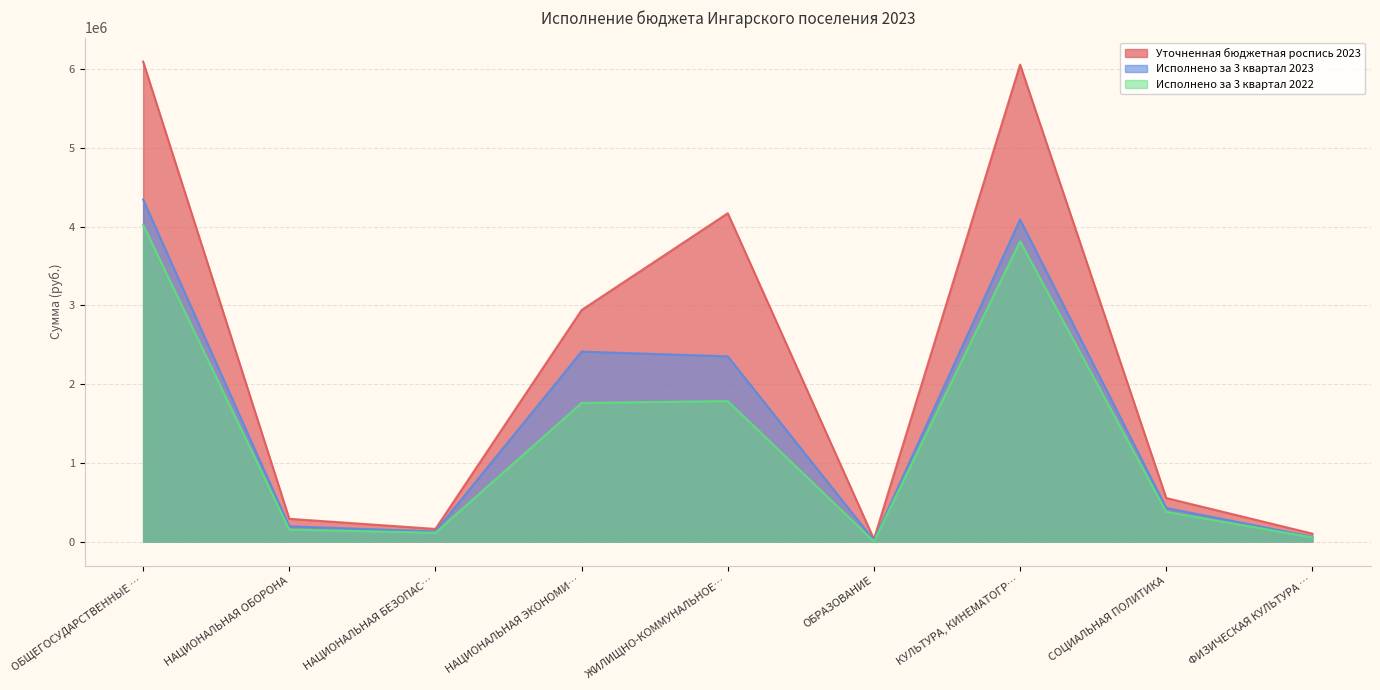

What is the difference between the highest and lowest values at СОЦИАЛЬНАЯ ПОЛИТИКА?

176034.7